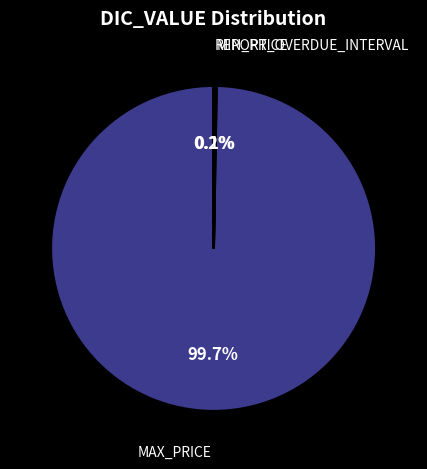

Does MAX_PRICE represent more than half of the total?

Yes